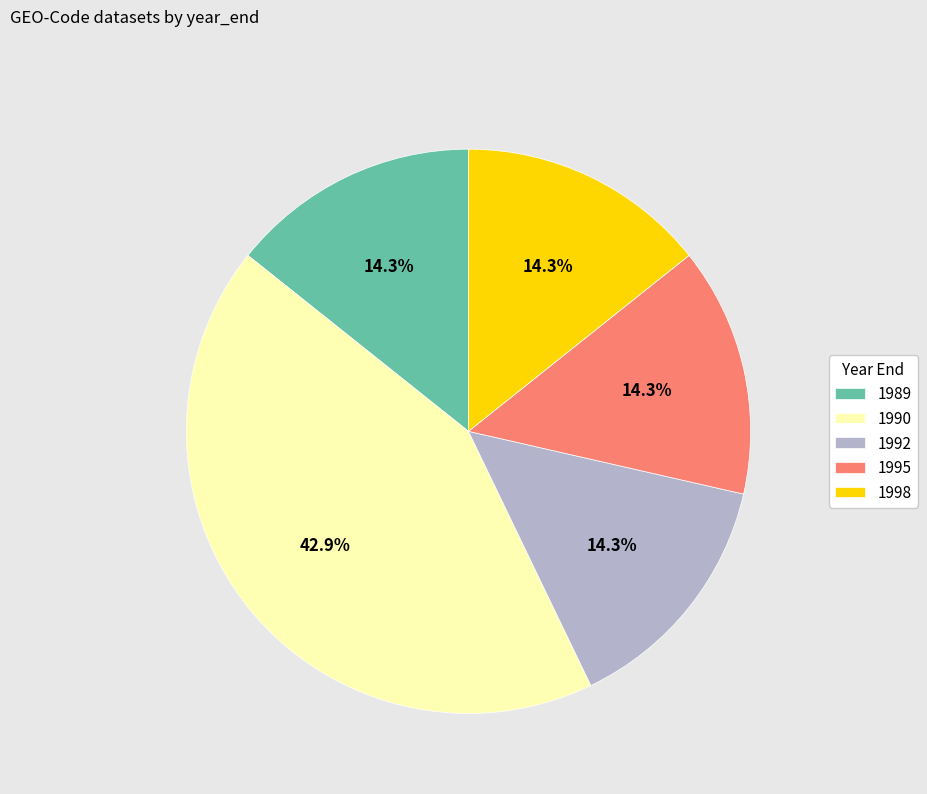

Count the number of slices in the pie.

5